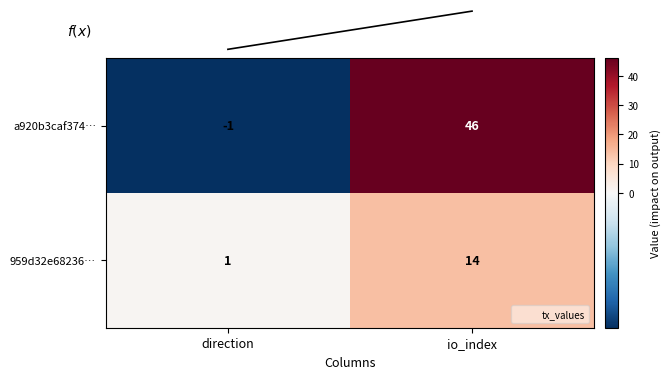

At how many categories does at least one series exceed 20?

1